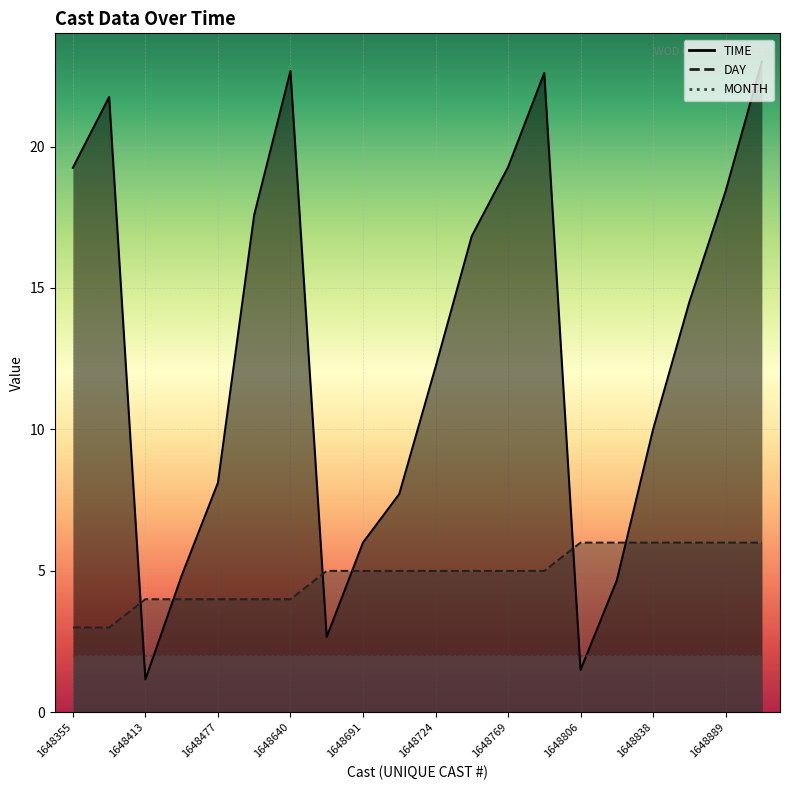

What is the difference between the second highest and second lowest values in the TIME series?

21.2